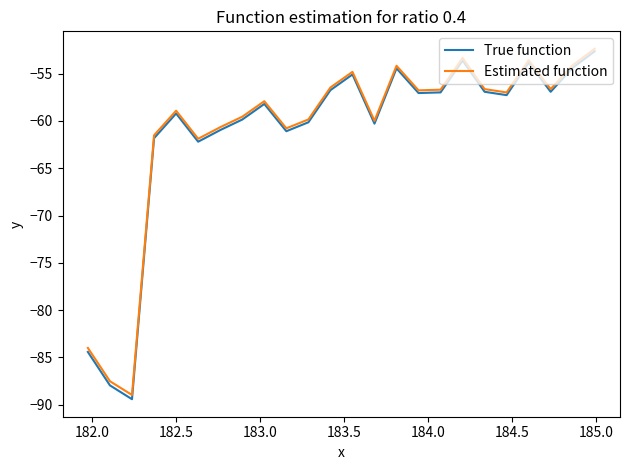

What is the maximum value shown in the chart?

-52.4